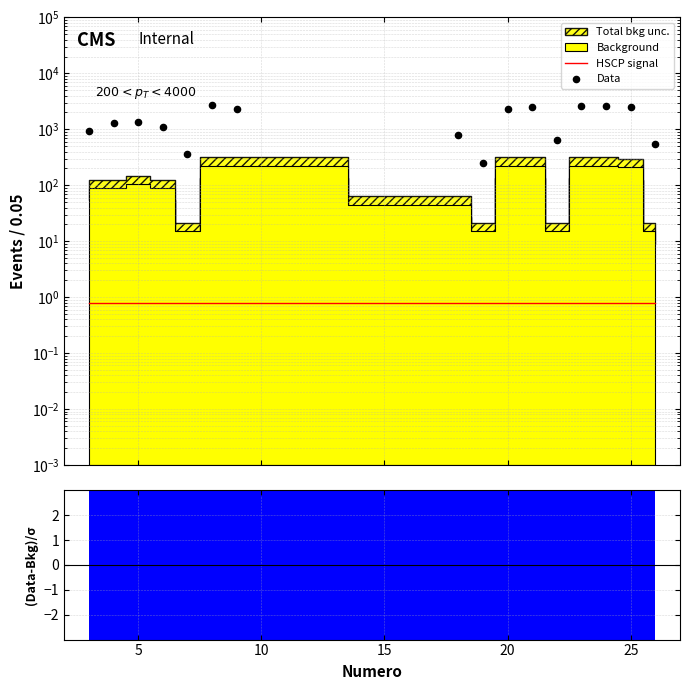

Which series has the largest Y range (max minus min)?

Data